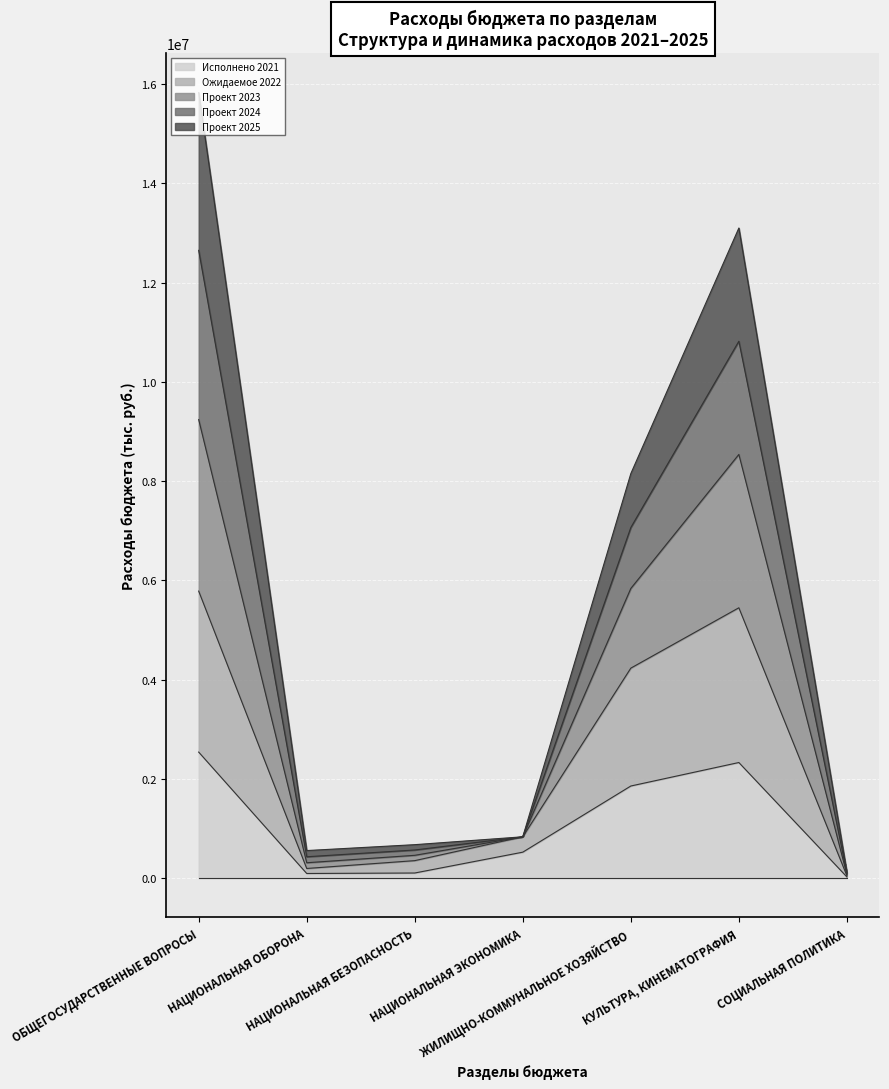

What position from the right is ЖИЛИЩНО-КОММУНАЛЬНОЕ ХОЗЯЙСТВО?

3